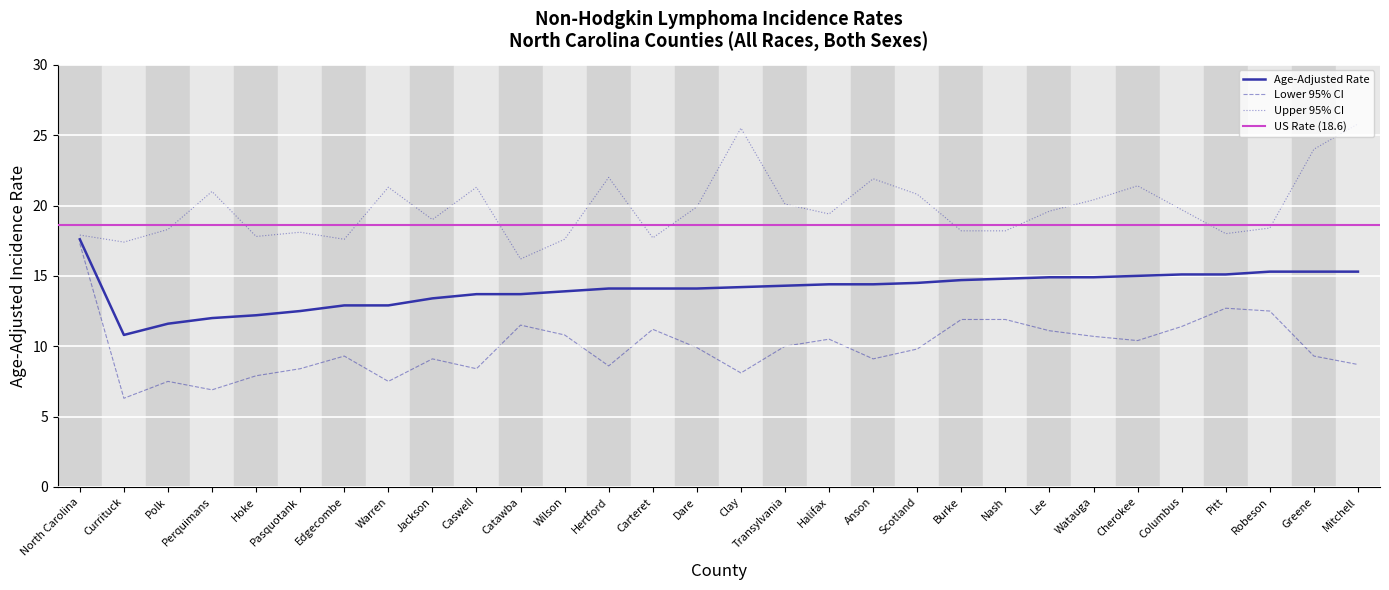

What is the difference between the Lower 95% CI values at Lee and Columbus?

0.3